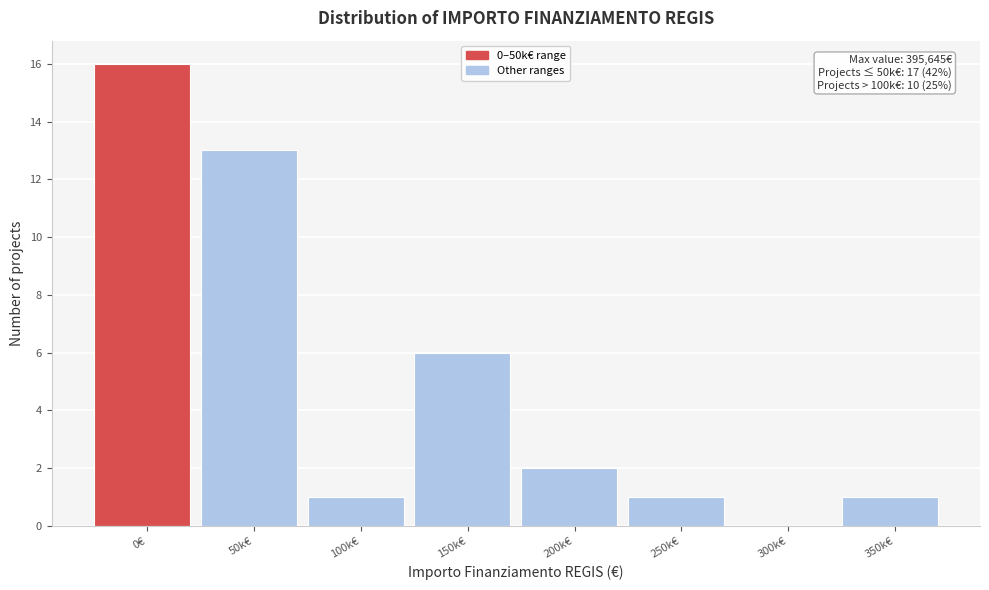

Reading left to right, list all the values displayed in this chart.

0€=16	50k€=13	100k€=1	150k€=6	200k€=2	250k€=1	300k€=0	350k€=1